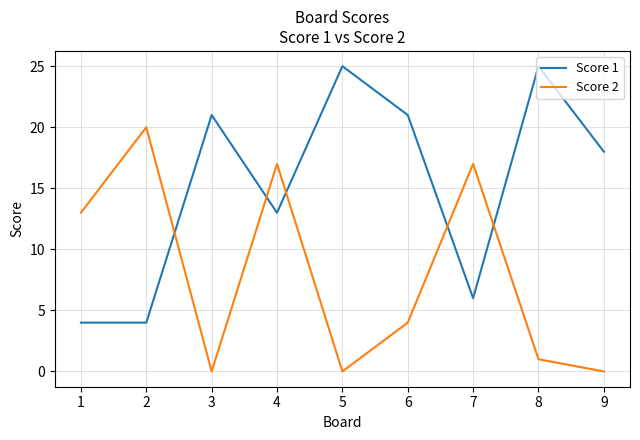

Reading left to right, extract all data points from this chart.

Score 1: 1=4	2=4	3=21	4=13	5=25	6=21	7=6	8=25	9=18
Score 2: 1=13	2=20	3=0	4=17	5=0	6=4	7=17	8=1	9=0